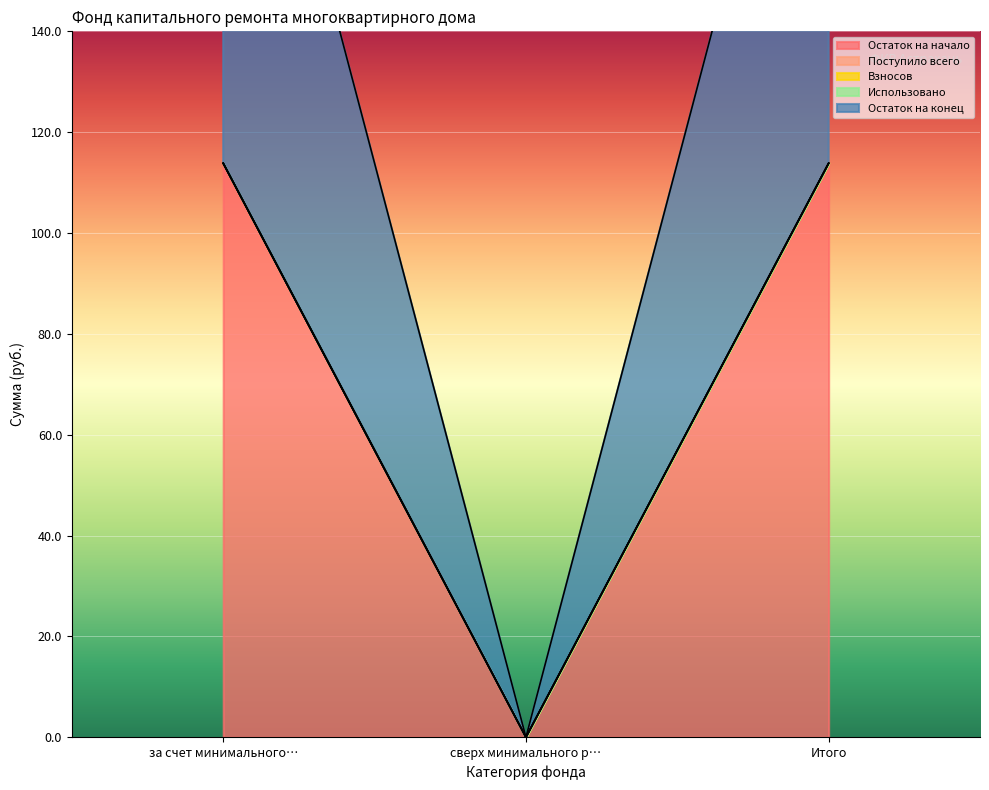

Which label corresponds to the largest value in the chart?

за счет минимального взноса